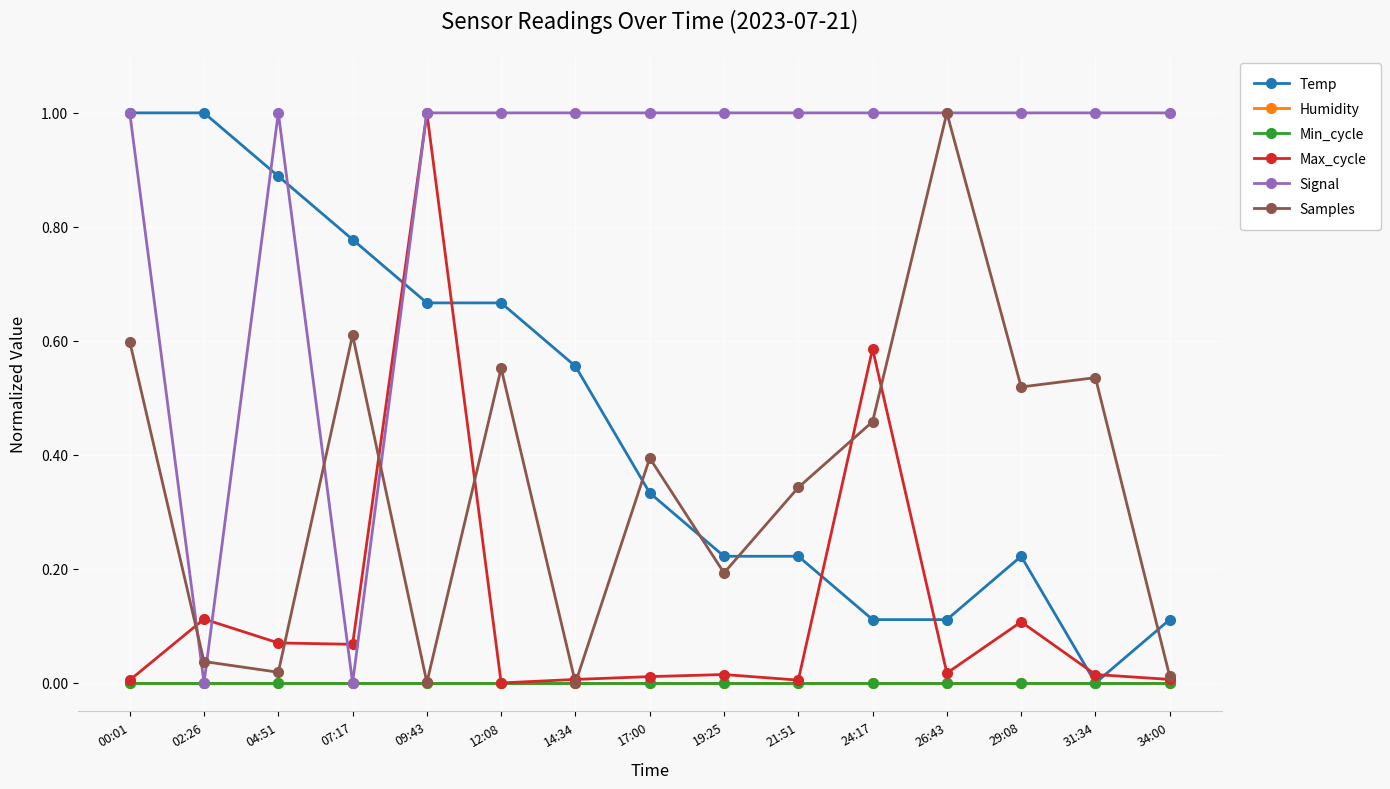

What is the label of the 6th point from the left?

12:08